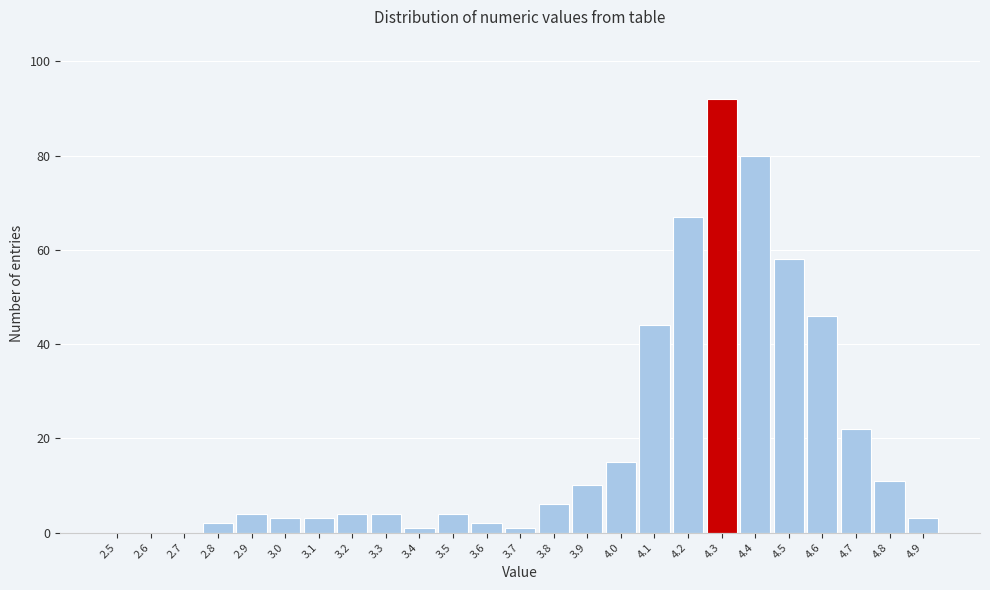

Reading left to right, extract all data points from this chart.

2.5=0	2.6=0	2.7=0	2.8=2	2.9=4	3.0=3	3.1=3	3.2=4	3.3=4	3.4=1	3.5=4	3.6=2	3.7=1	3.8=6	3.9=10	4.0=15	4.1=44	4.2=67	4.3=92	4.4=80	4.5=58	4.6=46	4.7=22	4.8=11	4.9=3